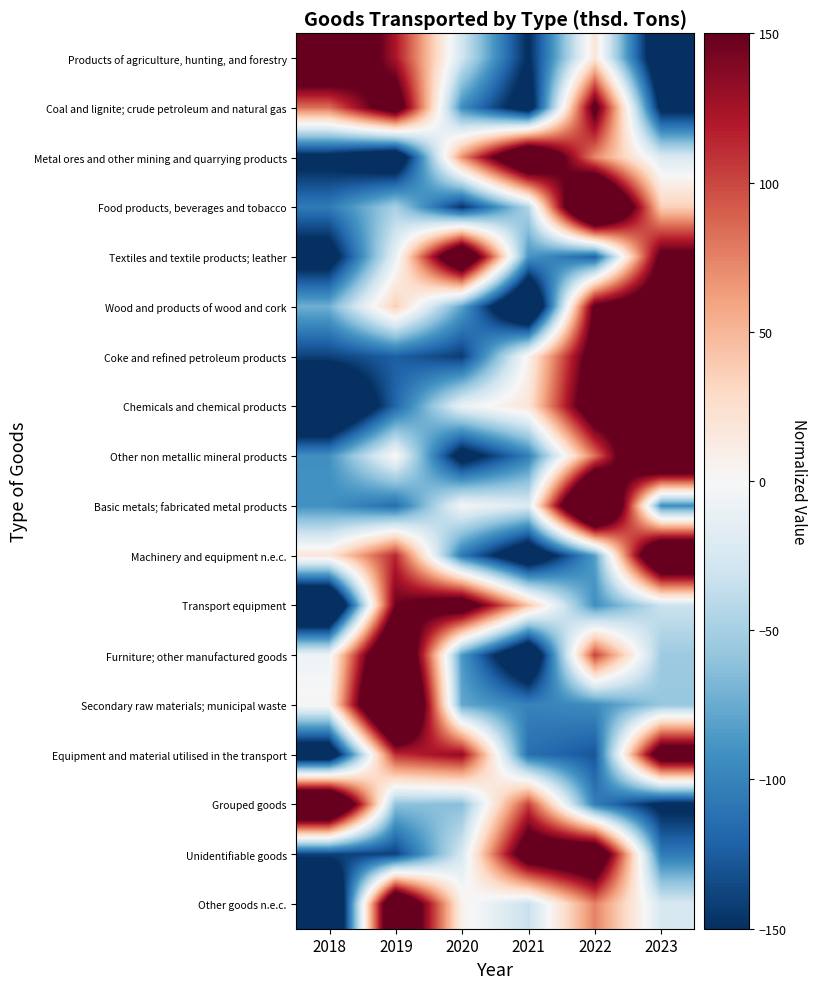

Reading left to right, transcribe all the data shown in this chart.

Products of agriculture, hunting, and forestry: 2018=237.4	2019=122.6	2020=-27.7	2021=-153.2	2022=18.5	2023=-197.6
Coal and lignite; crude petroleum and natural gas: 2018=82.8	2019=185.9	2020=-93.0	2021=-178.5	2022=164.3	2023=-161.5
Metal ores and other mining and quarrying products: 2018=-163.3	2019=-198.2	2020=68.5	2021=242.3	2022=72.2	2023=-21.5
Food products, beverages and tobacco: 2018=-106.0	2019=-49.2	2020=-147.1	2021=-44.6	2022=310.5	2023=36.3
Textiles and textile products; leather: 2018=-175.3	2019=-11.9	2020=234.2	2021=-88.3	2022=-121.9	2023=163.2
Wood and products of wood and cork: 2018=-72.4	2019=37.0	2020=-80.7	2021=-240.2	2022=159.2	2023=197.1
Coke and refined petroleum products: 2018=-139.5	2019=-122.7	2020=-142.3	2021=6.1	2022=178.3	2023=220.0
Chemicals and chemical products: 2018=-240.7	2019=-118.9	2020=-9.9	2021=18.9	2022=197.6	2023=153.1
Other non metallic mineral products: 2018=-91.5	2019=2.3	2020=-172.5	2021=-102.5	2022=82.2	2023=282.1
Basic metals; fabricated metal products: 2018=-91.1	2019=-114.4	2020=-3.4	2021=-21.2	2022=323.2	2023=-93.1
Machinery and equipment n.e.c.: 2018=17.1	2019=113.6	2020=-106.3	2021=-196.4	2022=-83.0	2023=255.0
Transport equipment: 2018=-256.5	2019=147.0	2020=190.6	2021=42.6	2022=-91.8	2023=-31.8
Furniture; other manufactured goods: 2018=-7.4	2019=260.6	2020=-86.3	2021=-214.8	2022=102.3	2023=-54.4
Secondary raw materials; municipal waste: 2018=2.6	2019=326.7	2020=-77.4	2021=-100.8	2022=-93.9	2023=-57.2
Equipment and material utilised in the transport: 2018=-196.2	2019=110.3	2020=132.7	2021=-112.9	2022=-128.0	2023=194.0
Grouped goods: 2018=283.7	2019=-61.1	2020=-63.8	2021=103.5	2022=-102.9	2023=-159.4
Unidentifiable goods: 2018=-139.4	2019=-139.7	2020=-24.5	2021=191.1	2022=218.5	2023=-105.8
Other goods n.e.c.: 2018=-264.2	2019=240.2	2020=6.8	2021=-33.6	2022=75.4	2023=-24.6